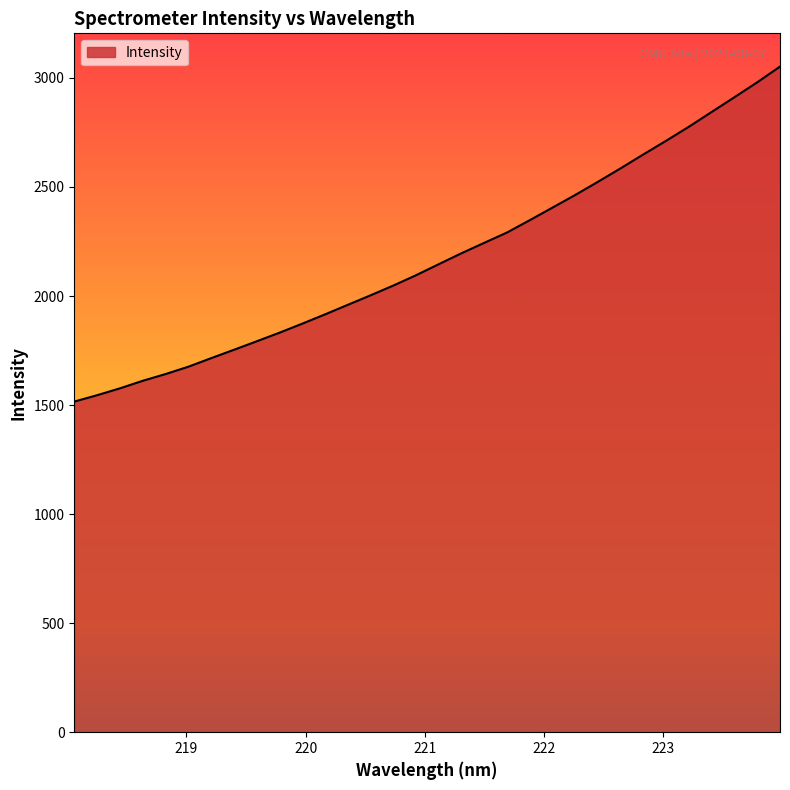

What is the difference between the maximum and minimum values?

1536.0